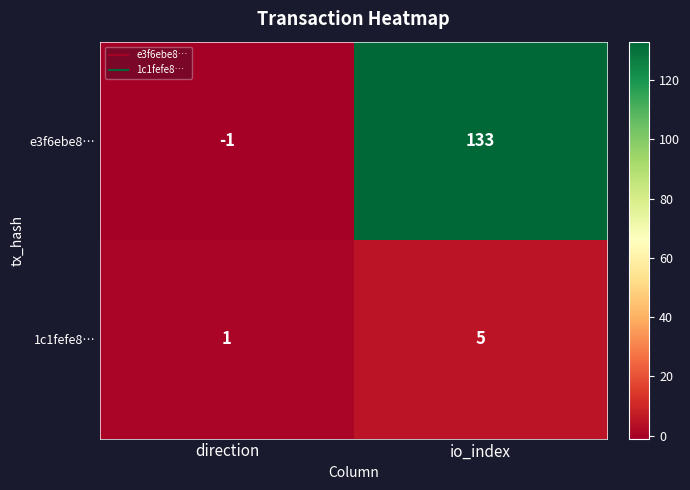

What is the sum of the 1c1fefe8… values at io_index and direction?

6